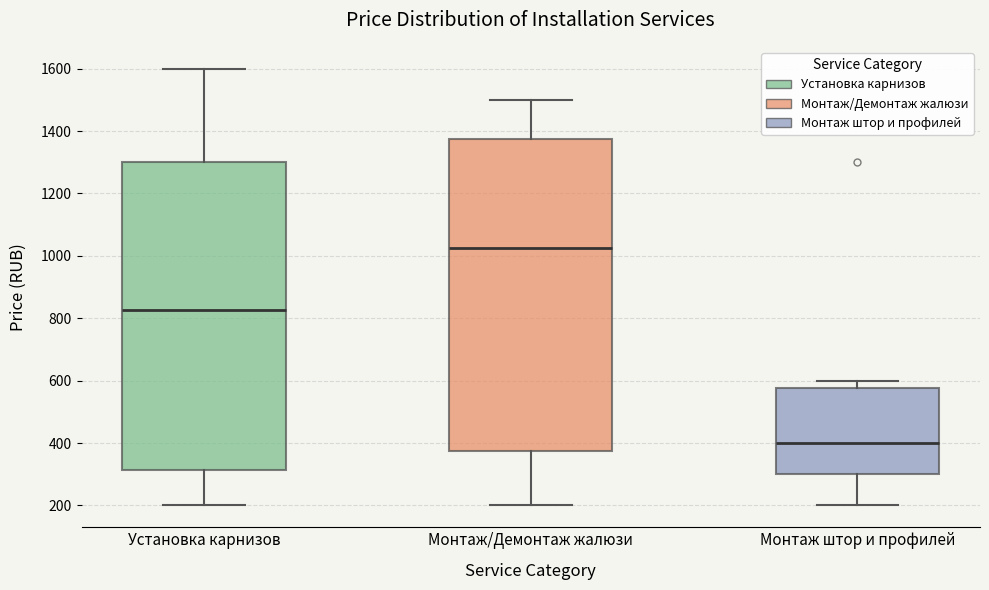

Reading left to right, read every box against the y-axis: the position of its median line, the range the box covers, and the ends of its whiskers. The values are not printed on the chart, so give them approximately, as read against the axis.

Установка карнизов: median 820, box 320 to 1300, whiskers 200 to 1600
Монтаж/Демонтаж жалюзи: median 1020, box 380 to 1380, whiskers 200 to 1500
Монтаж штор и профилей: median 400, box 300 to 580, whiskers 200 to 600